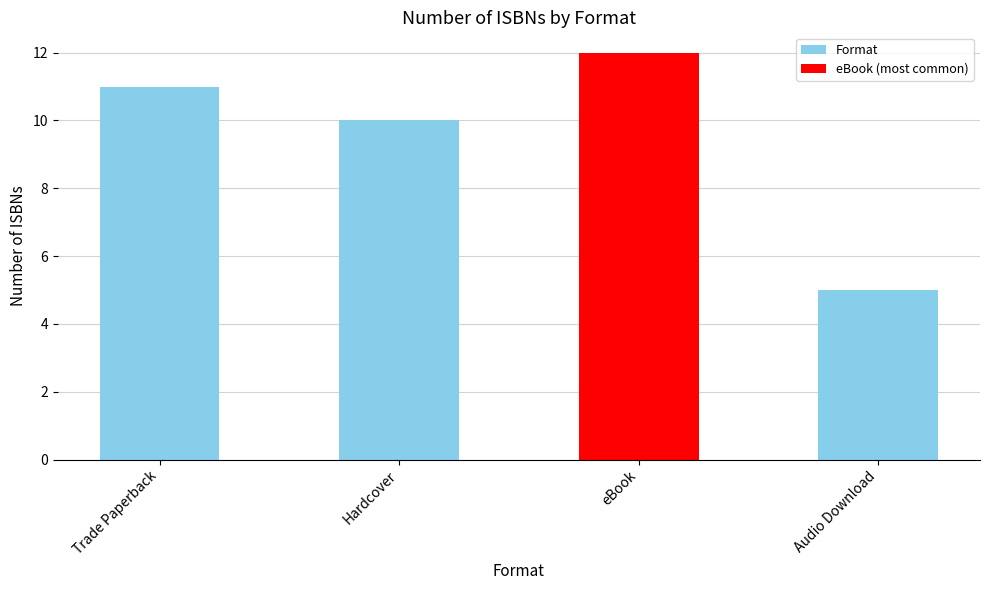

Reading left to right, transcribe all the data shown in this chart.

11	10	12	5